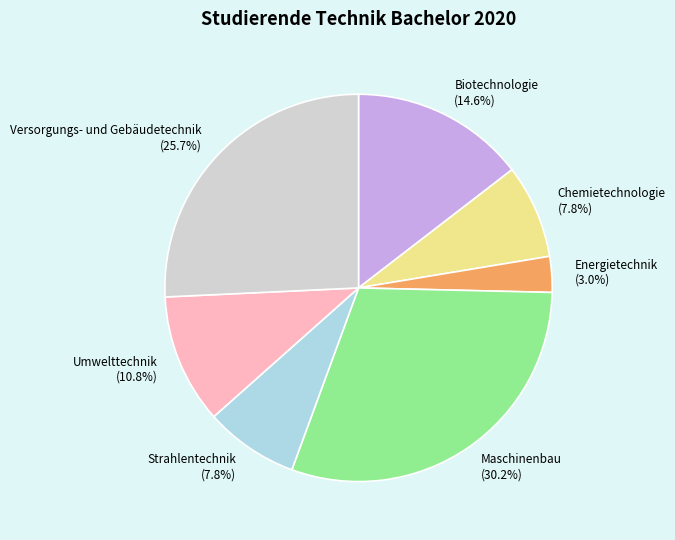

The Chemietechnologie slice represents 8% of the pie. True or false?

True